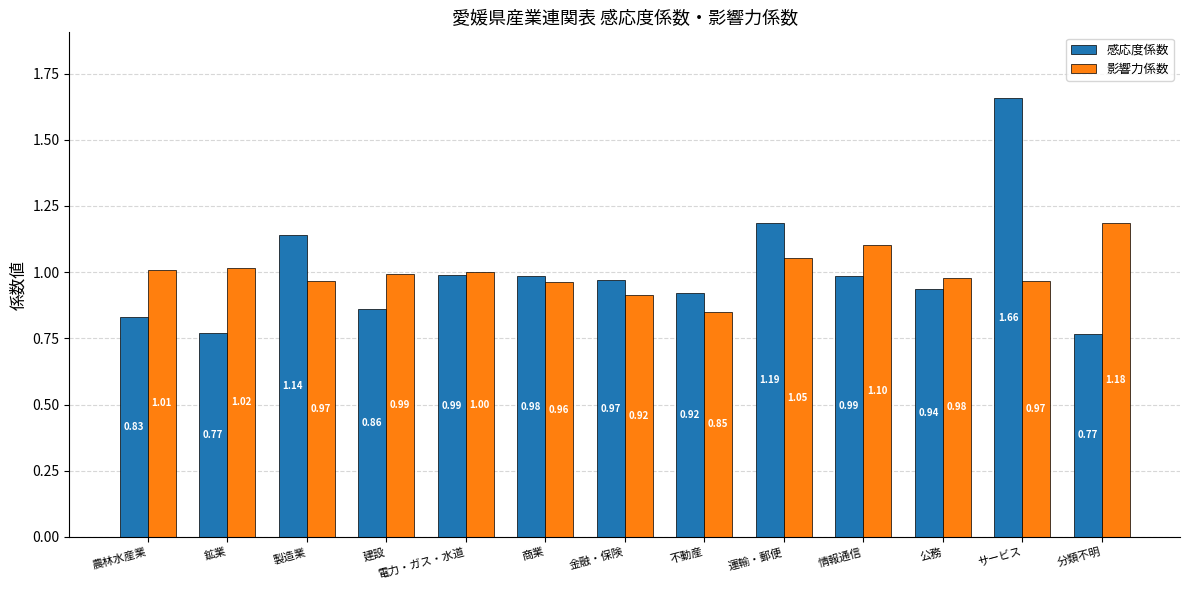

Between 運輸・郵便 and 分類不明, which series saw the biggest shift?

感応度係数